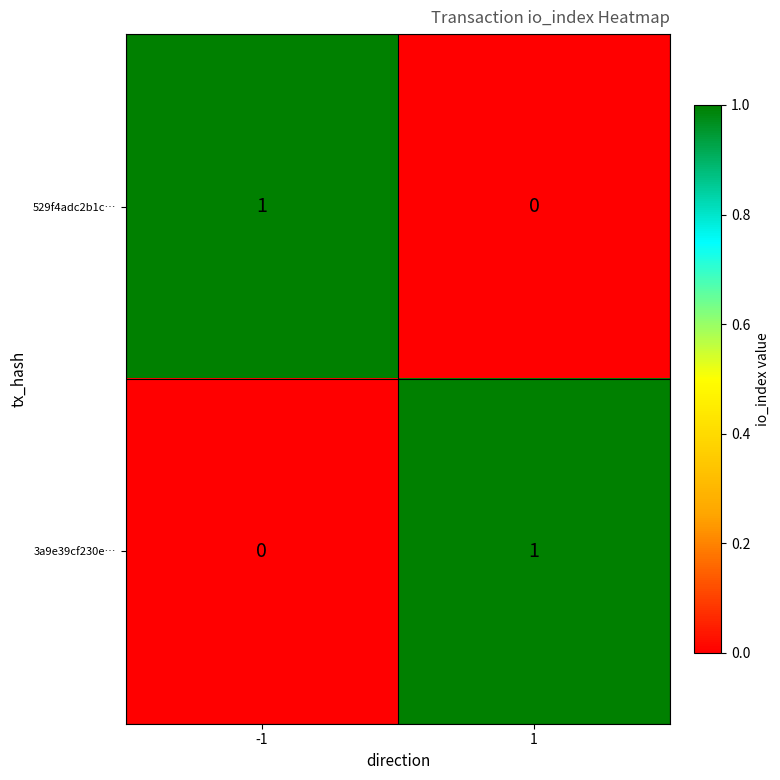

Rank the series at 1 from lowest to highest value.

529f4adc2b1c…, 3a9e39cf230e…